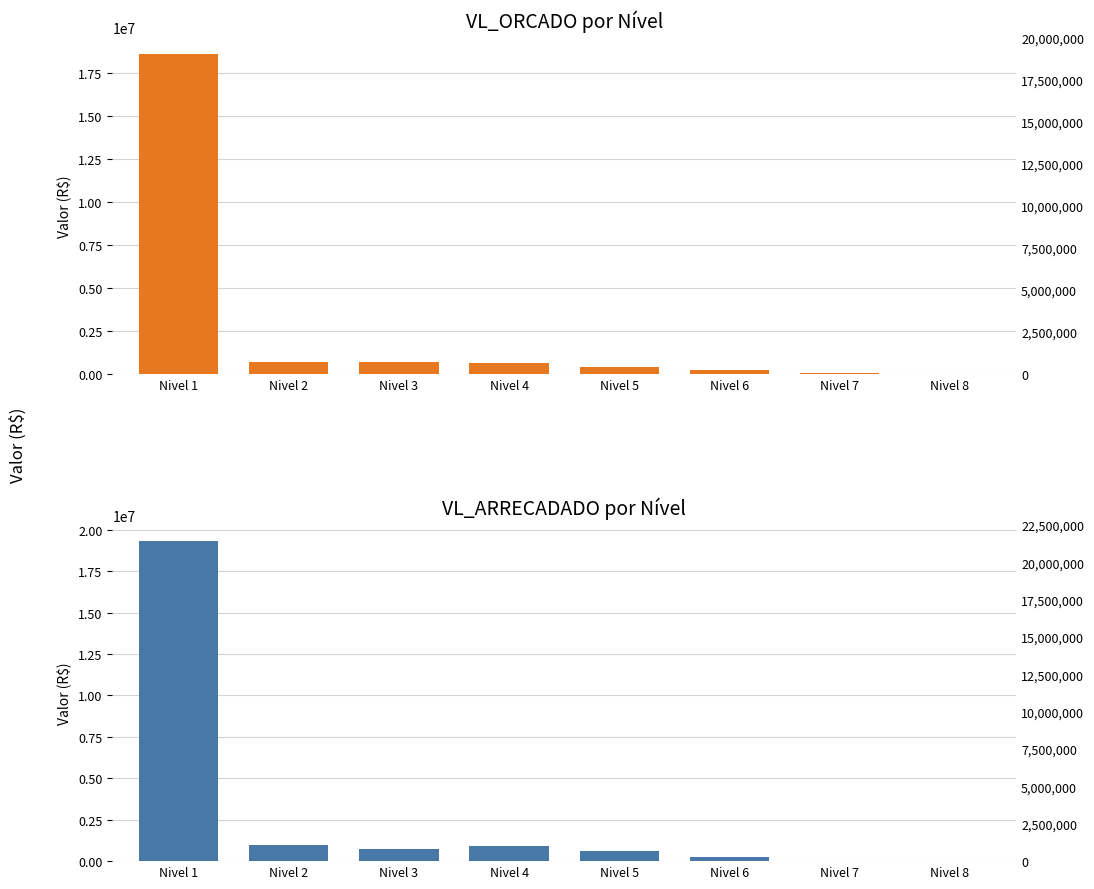

What is the average value of the VL_ORCADO series?

2667023.8